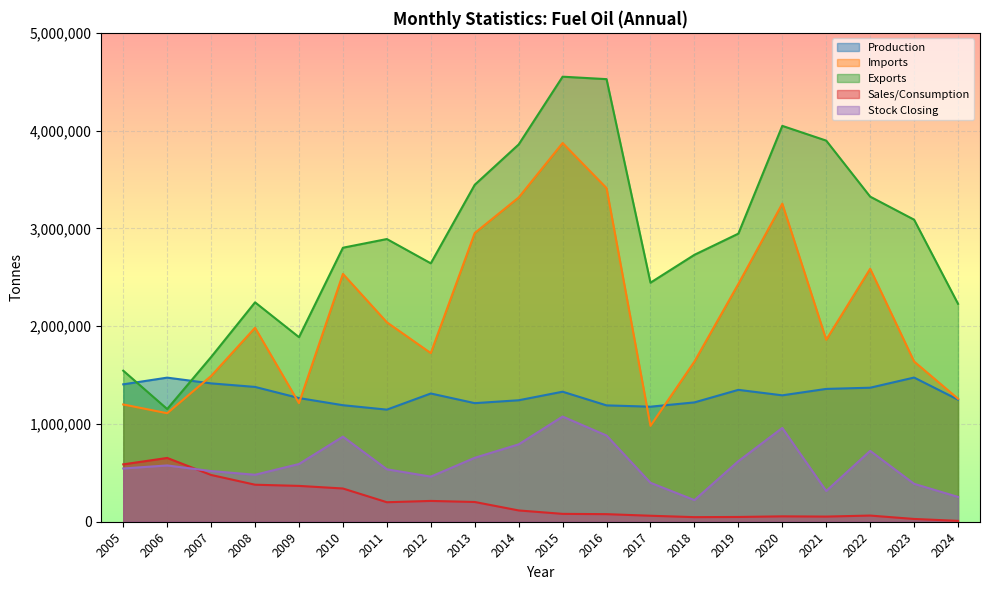

Is the value of Stock Closing at 2005 greater than the value of Sales/Consumption at 2005?

No